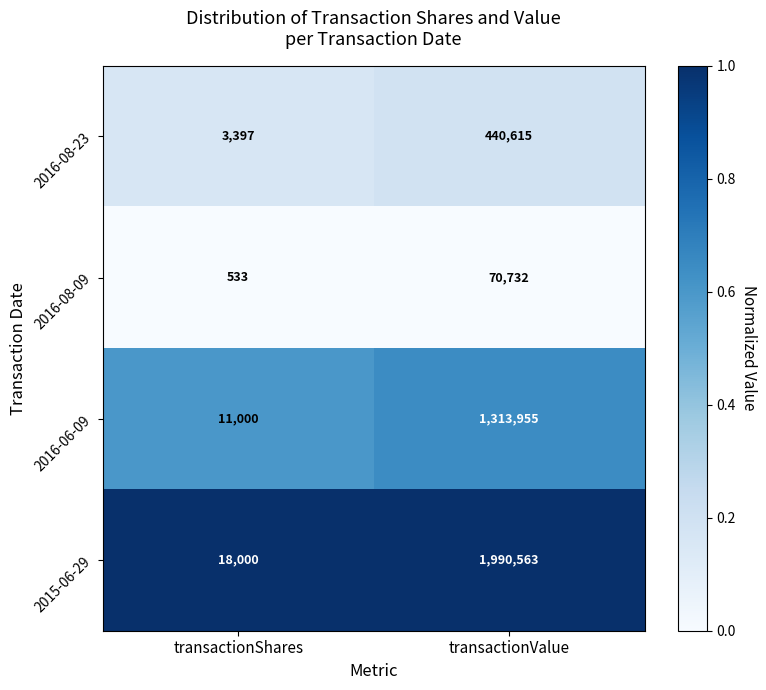

List the labels in order of 2016-08-23 value, largest first.

transactionValue, transactionShares